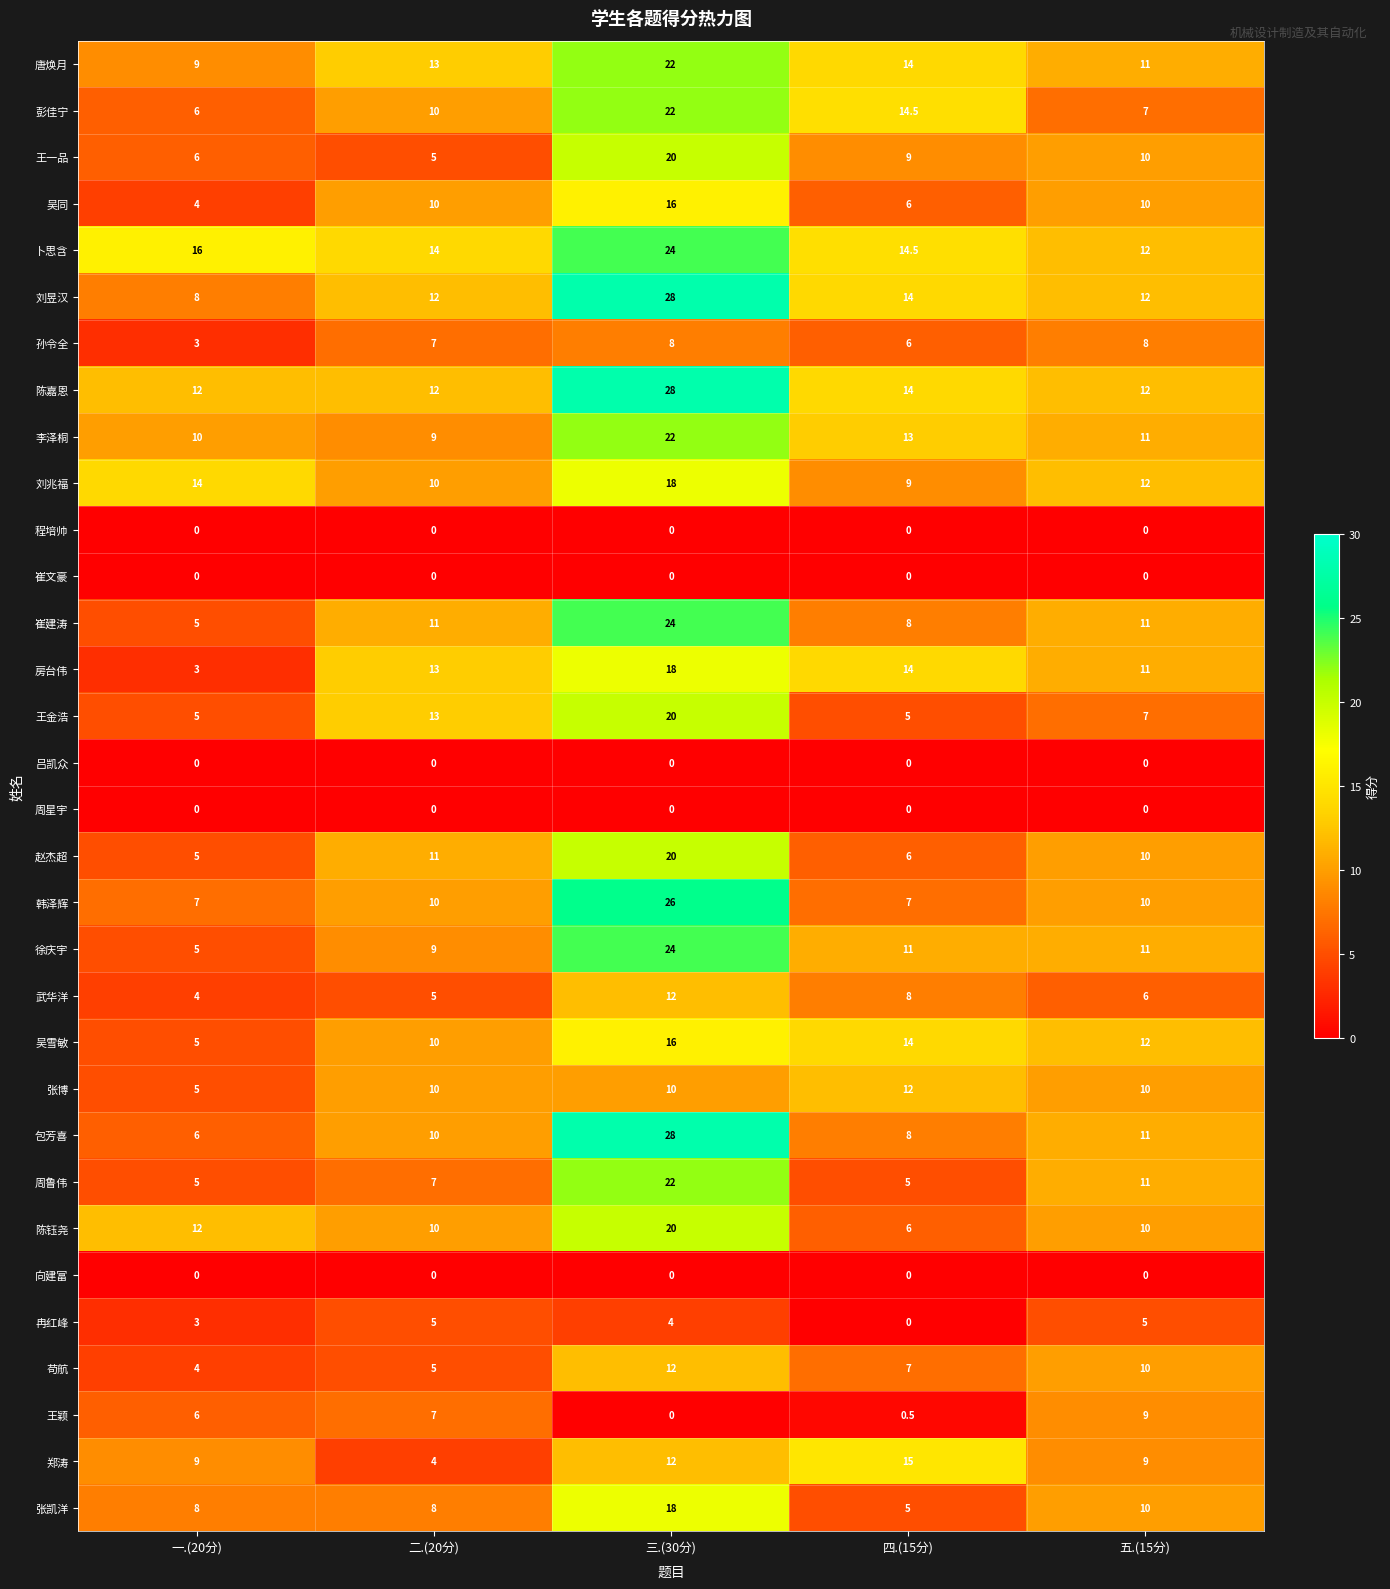

What is the difference between the highest and lowest values at 二.(20分)?

14.0